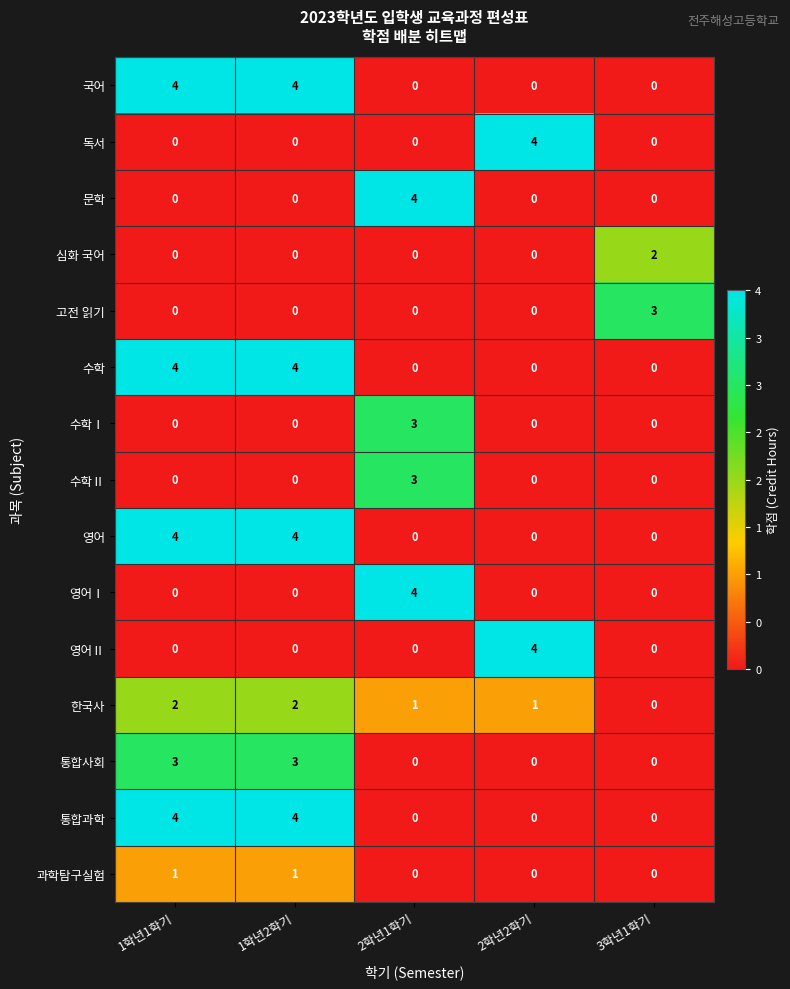

At how many categories does at least one series exceed 0?

5